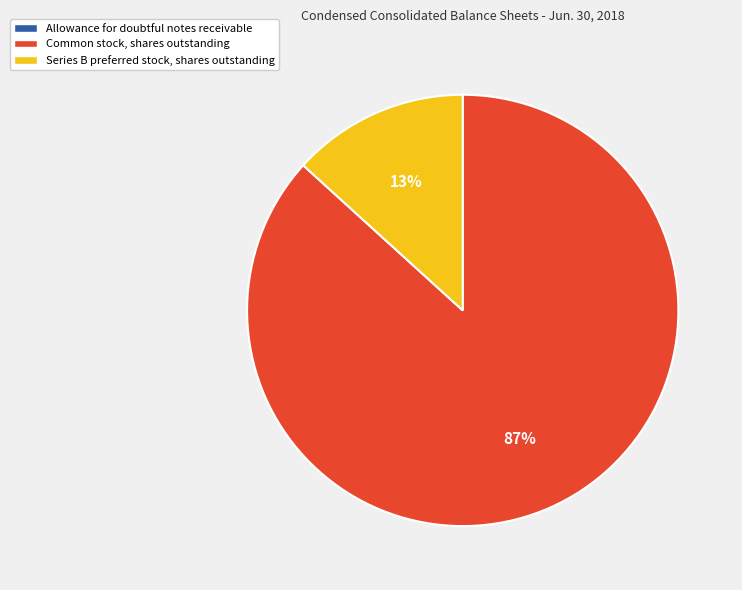

Is there any slice that represents more than half of the pie?

Yes